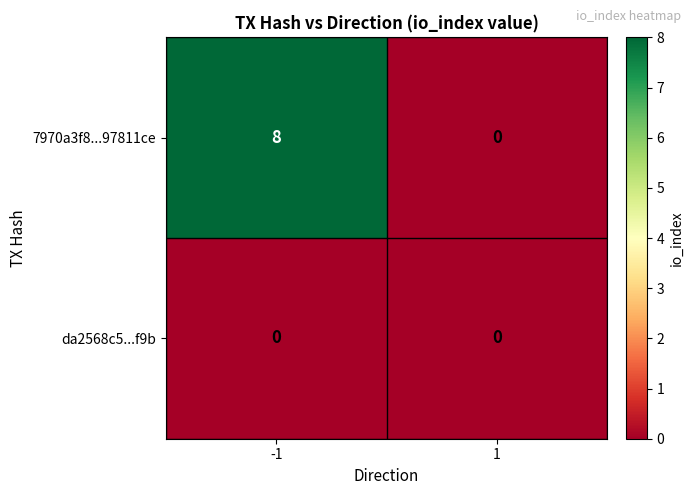

Reading right to left, extract all data points from this chart.

7970a3f8...97811ce: 1=0	-1=8
da2568c5...f9b: 1=0	-1=0